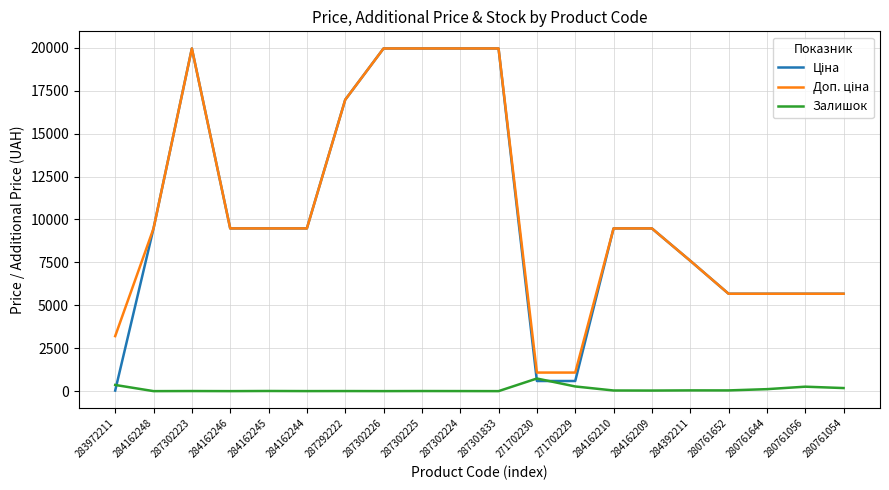

What is the spread (max minus min) of values at 271702230?

491.7